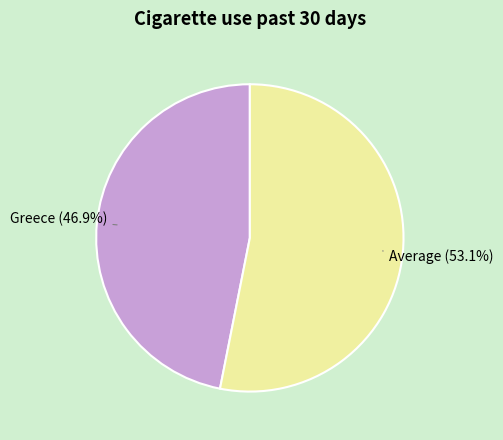

Count the number of slices in the pie.

2